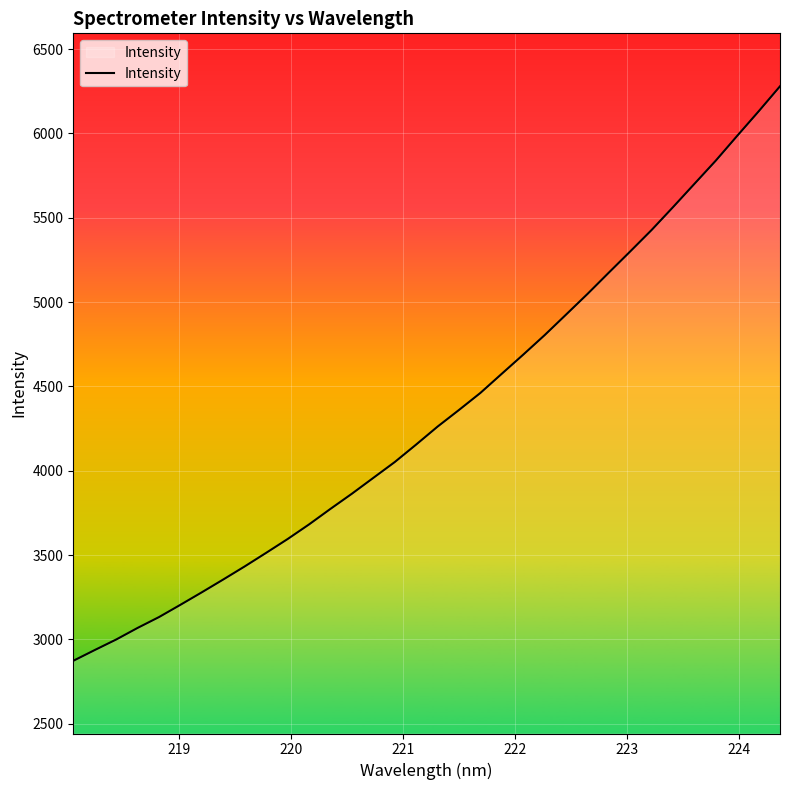

What is the difference between the maximum and minimum values?

3405.9